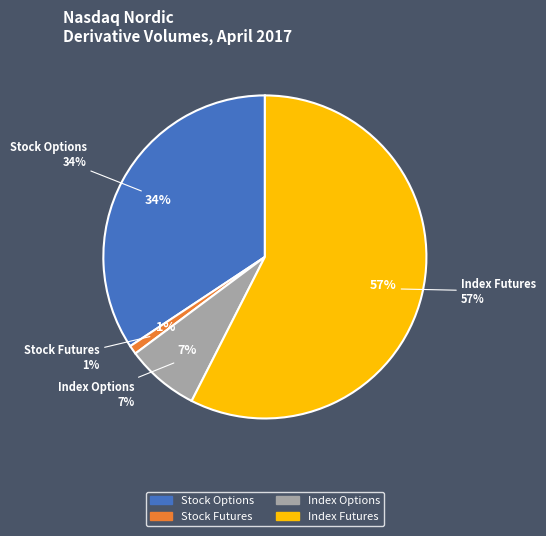

Which category has the smallest portion of the pie?

Stock Futures